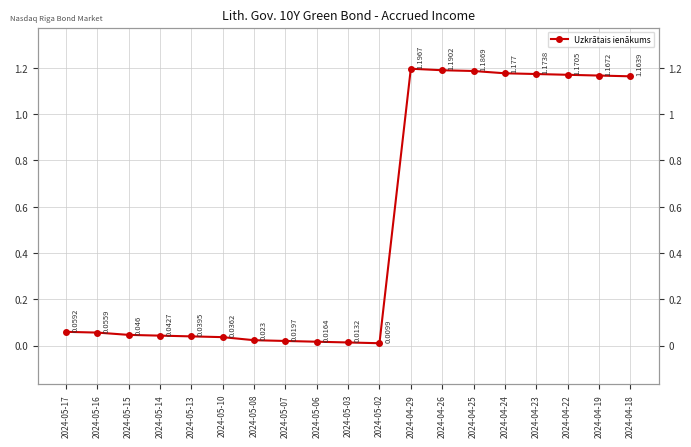

Which label corresponds to the smallest value in the chart?

2024-05-02